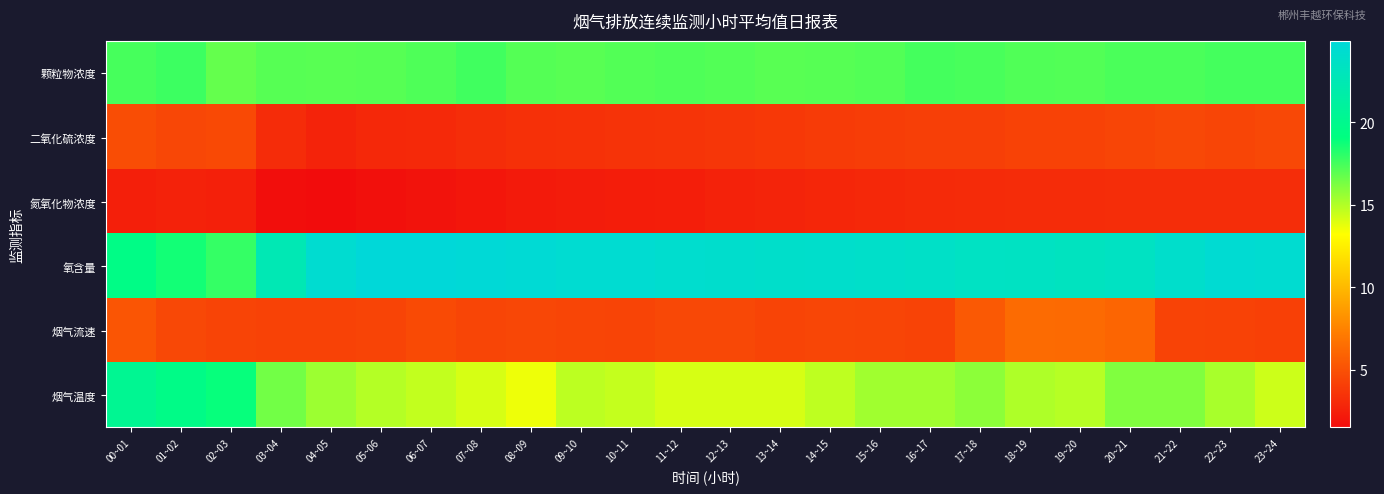

Which series has the widest spread of values?

氧含量